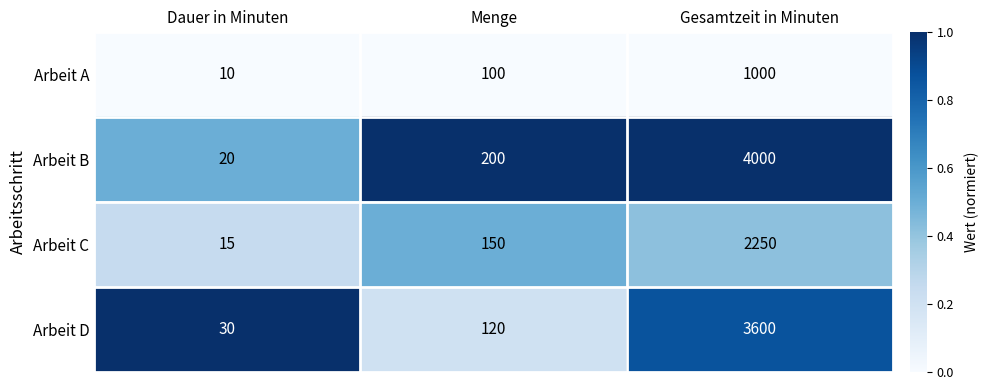

Which label corresponds to the smallest value in the chart?

Dauer in Minuten